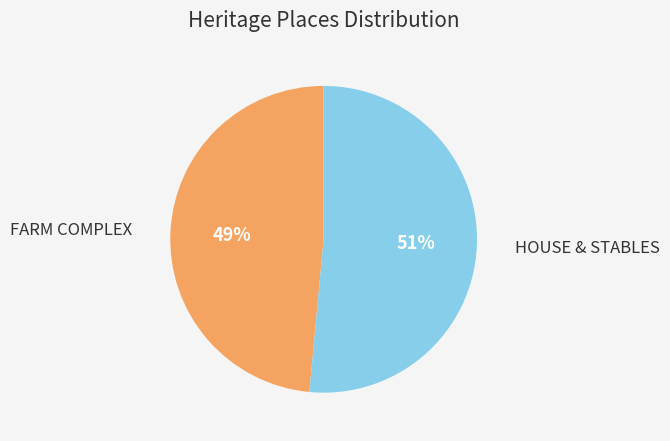

Count the number of slices in the pie.

2